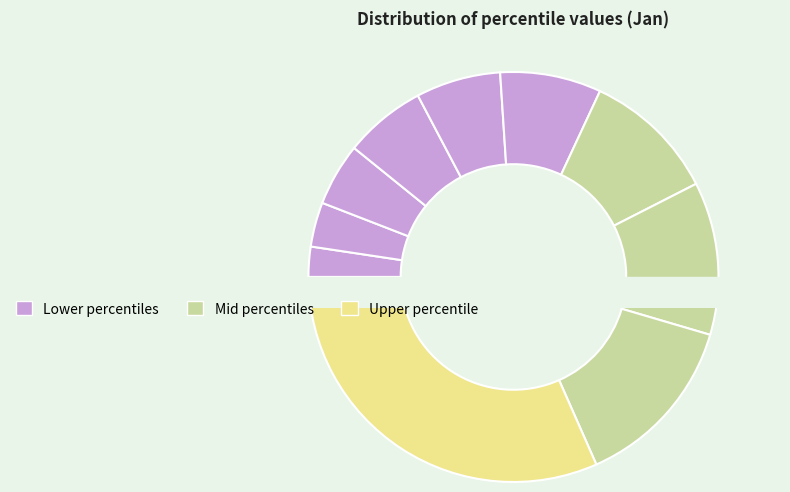

True or false: pct85 accounts for 14% of the total.

True